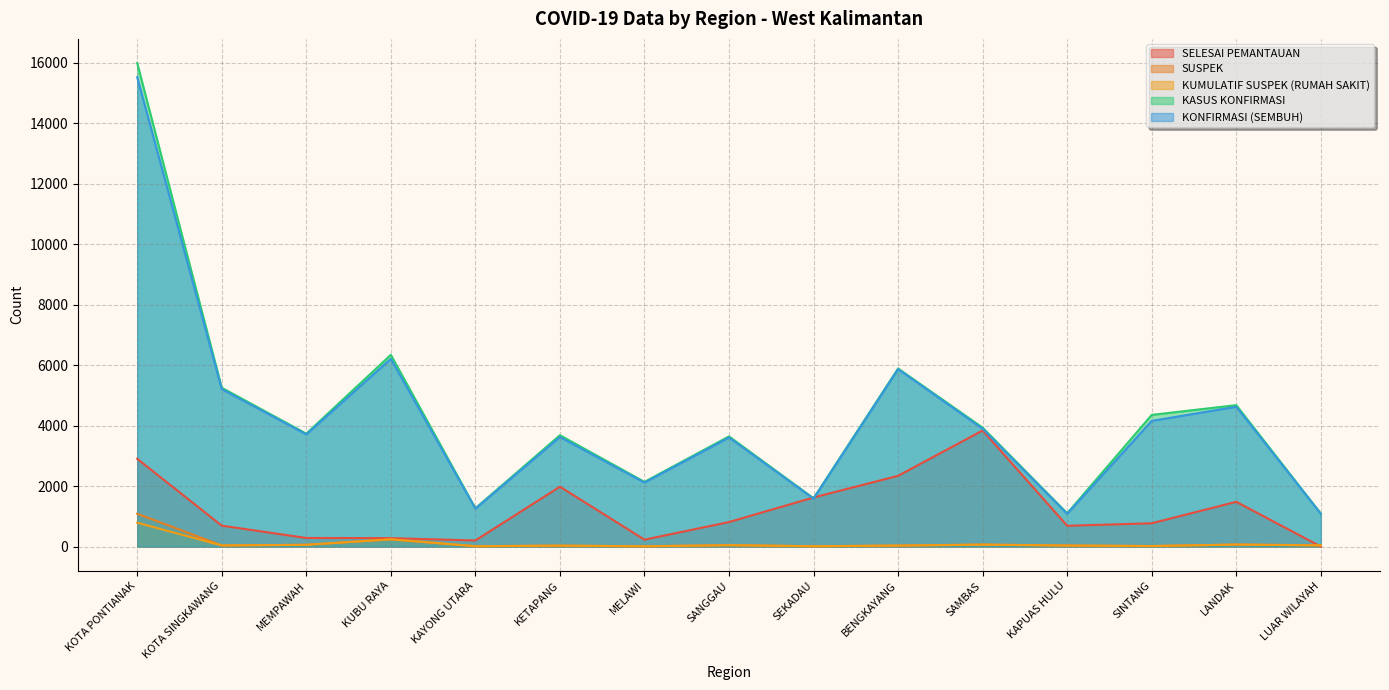

What are all the series names shown in the legend?

SELESAI PEMANTAUAN, SUSPEK, KUMULATIF SUSPEK (RUMAH SAKIT), KASUS KONFIRMASI, KONFIRMASI (SEMBUH)